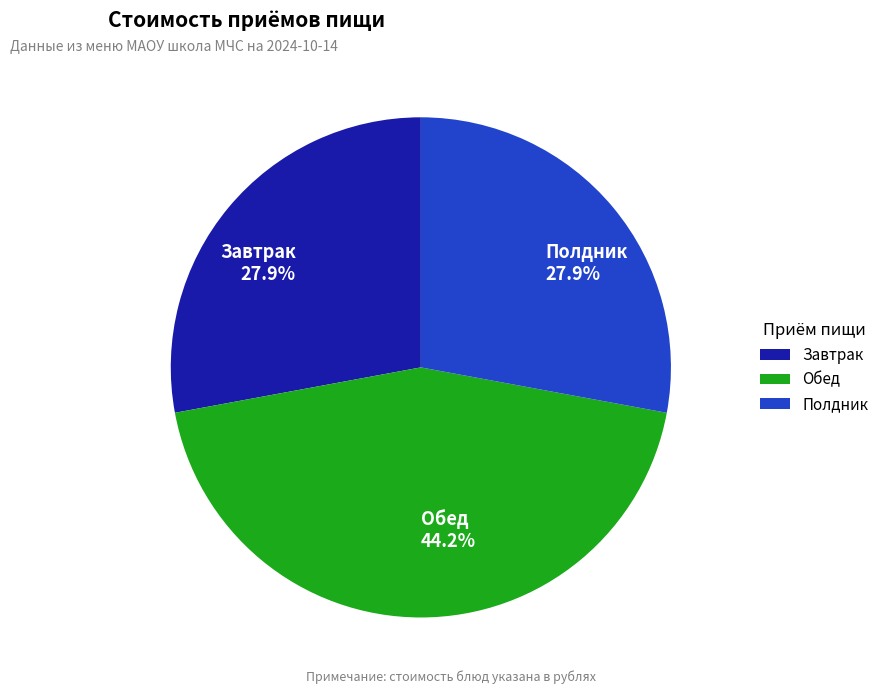

What is the total percentage of Завтрак 27.9% and Полдник 27.9%?

55.8%